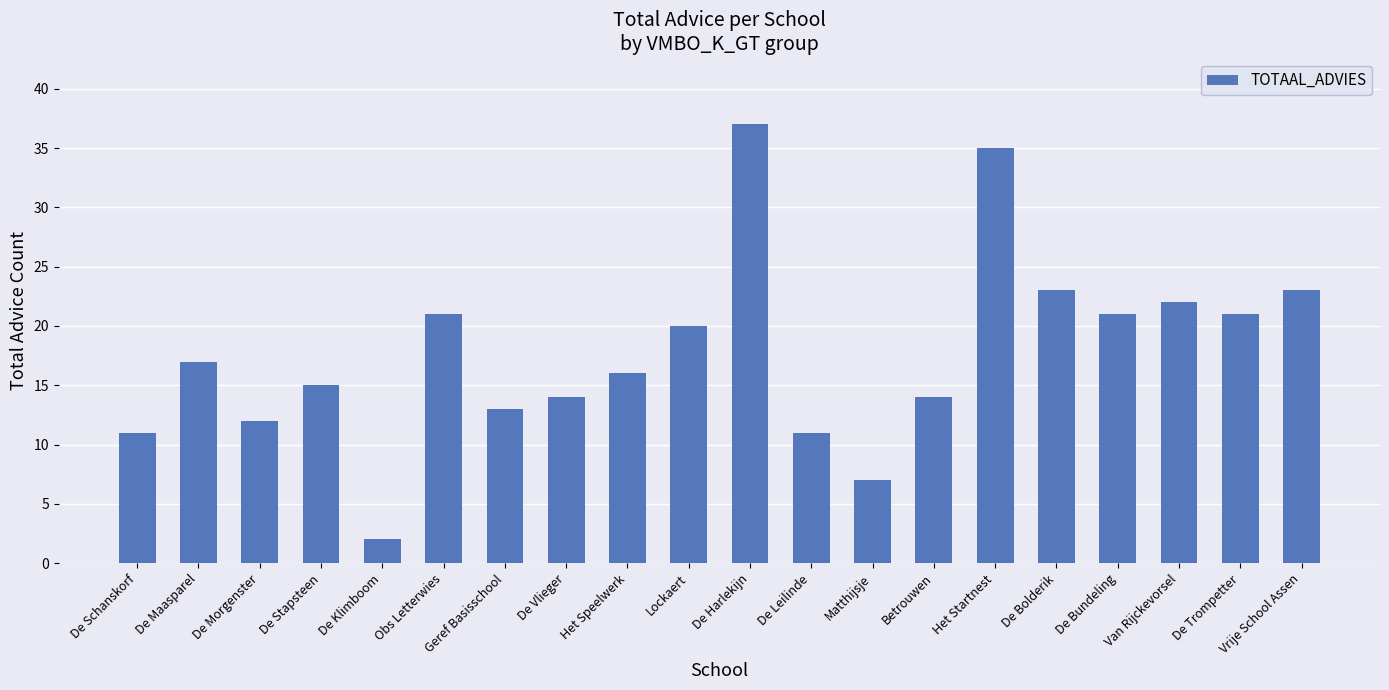

What is the sum of the values at Het Speelwerk and Vrije School Assen?

39